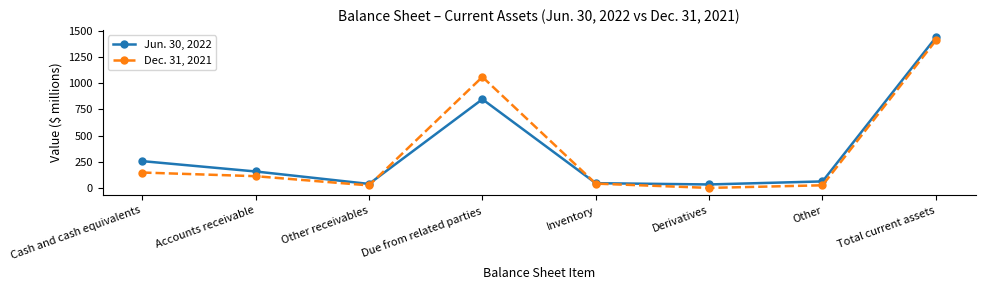

List the series in order of their overall mean, lowest first.

Dec. 31, 2021, Jun. 30, 2022